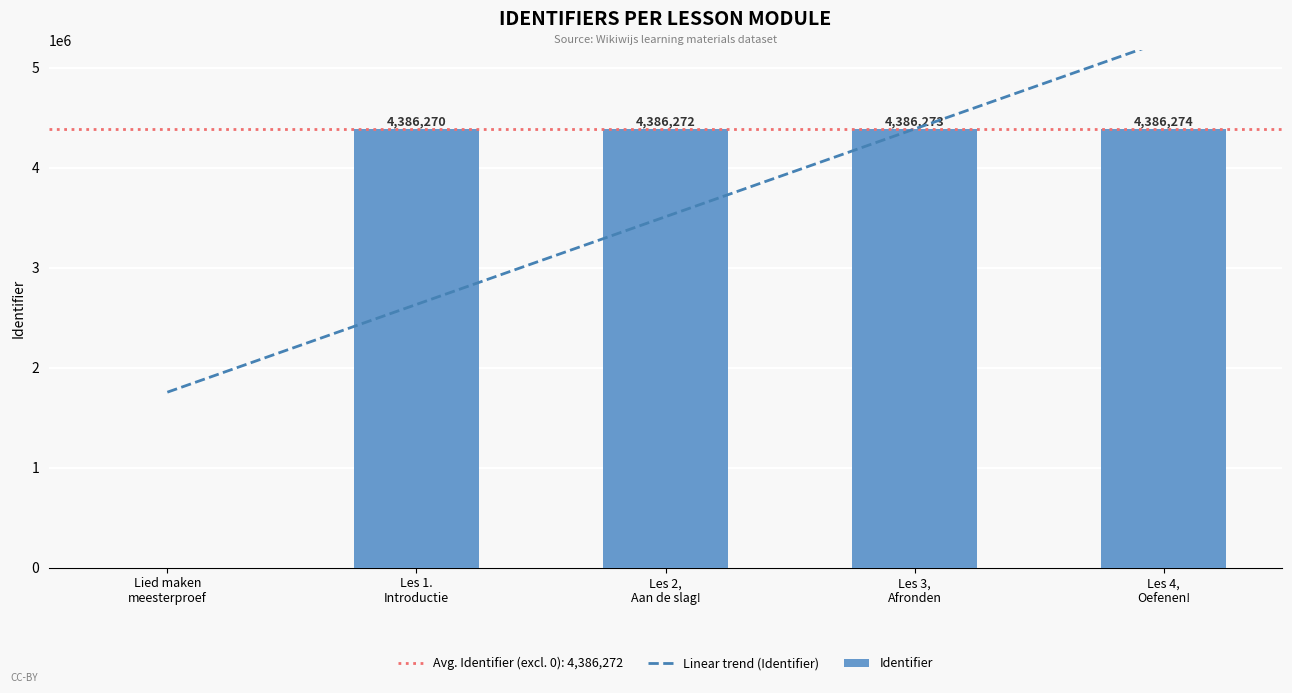

Which label corresponds to the smallest value in the chart?

Lied maken
meesterproef